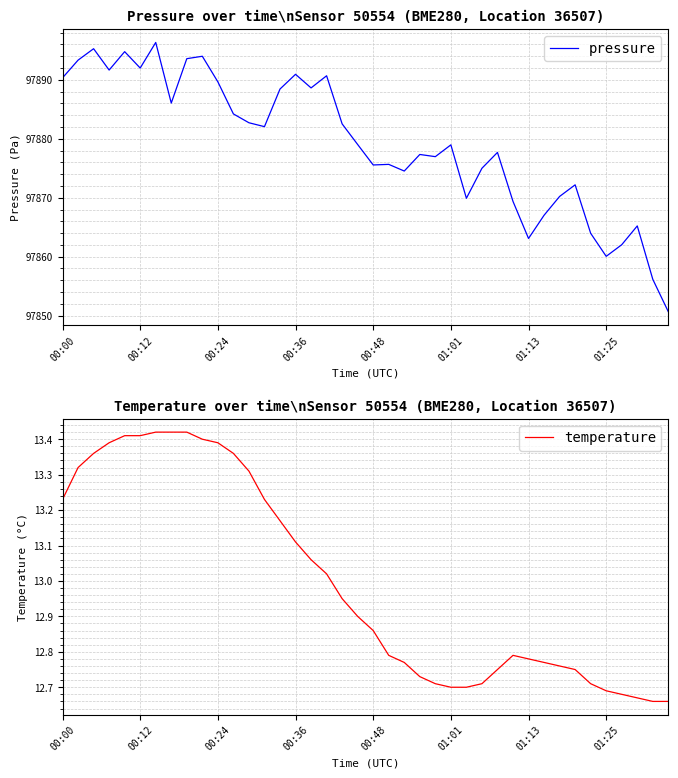

At how many categories does at least one series exceed 4936?

40